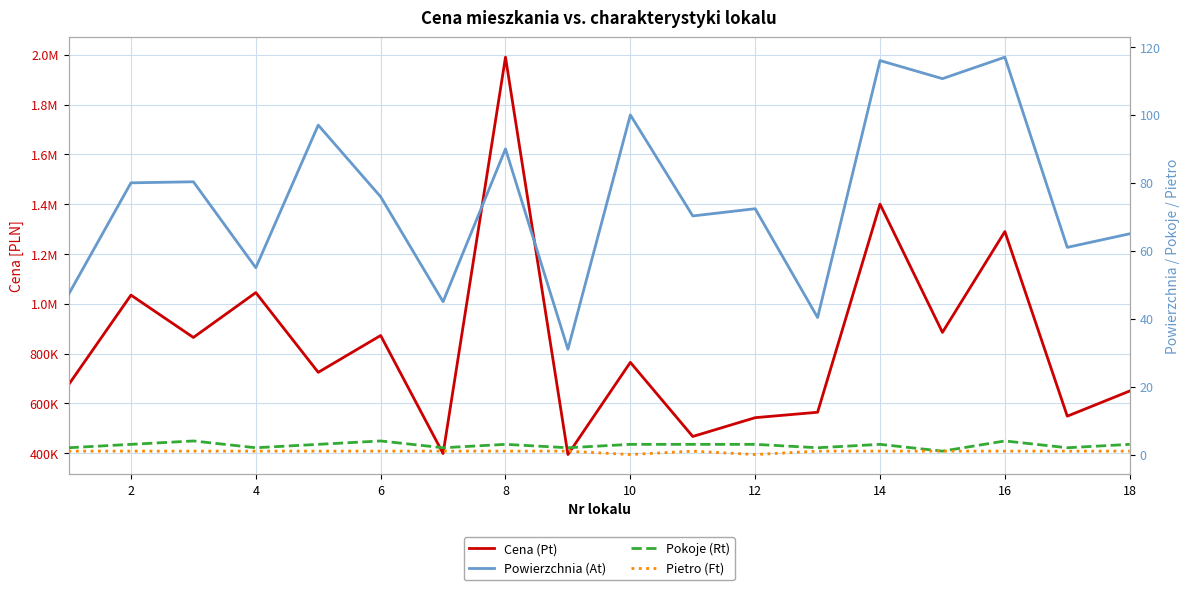

What is the sum of all Pokoje (Rt) values?

49.0